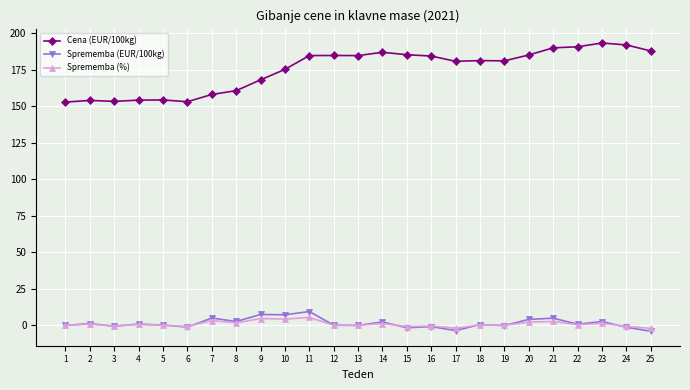

What is the value of the Sprememba (%) point at the 9th from the left?

4.6